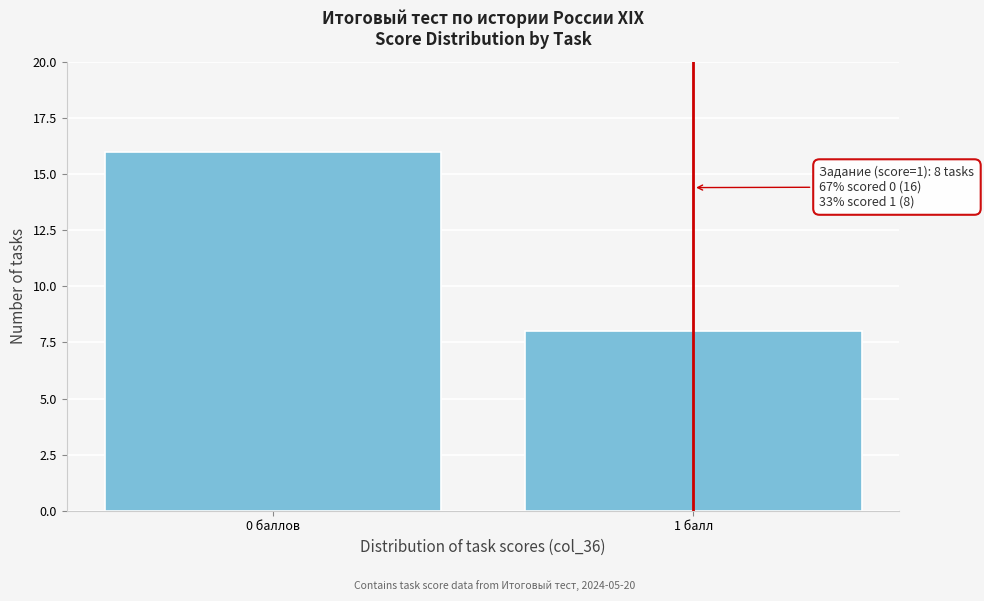

Reading right to left, transcribe all the data shown in this chart.

1 балл=8	0 баллов=16